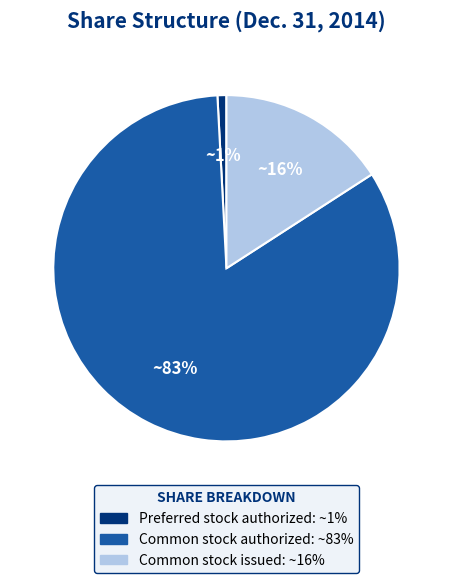

To the nearest percent, what is the average slice percentage?

33%